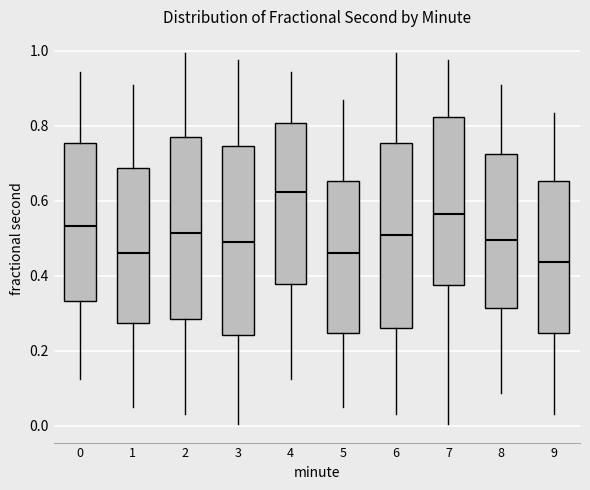

Reading left to right, transcribe this box plot: for each box, give where its median line is, the range the box spans, and where its two whiskers end, as read against the y-axis. The values are not printed on the chart, so give them approximately, as read against the axis.

0: median 0.54, box 0.34 to 0.76, whiskers 0.12 to 0.94
1: median 0.46, box 0.28 to 0.68, whiskers 0.04 to 0.90
2: median 0.52, box 0.28 to 0.78, whiskers 0.04 to 1.00
3: median 0.48, box 0.24 to 0.74, whiskers 0.00 to 0.98
4: median 0.62, box 0.38 to 0.80, whiskers 0.12 to 0.94
5: median 0.46, box 0.24 to 0.66, whiskers 0.04 to 0.86
6: median 0.50, box 0.26 to 0.76, whiskers 0.04 to 1.00
7: median 0.56, box 0.38 to 0.82, whiskers 0.00 to 0.98
8: median 0.50, box 0.32 to 0.72, whiskers 0.08 to 0.90
9: median 0.44, box 0.24 to 0.66, whiskers 0.04 to 0.84